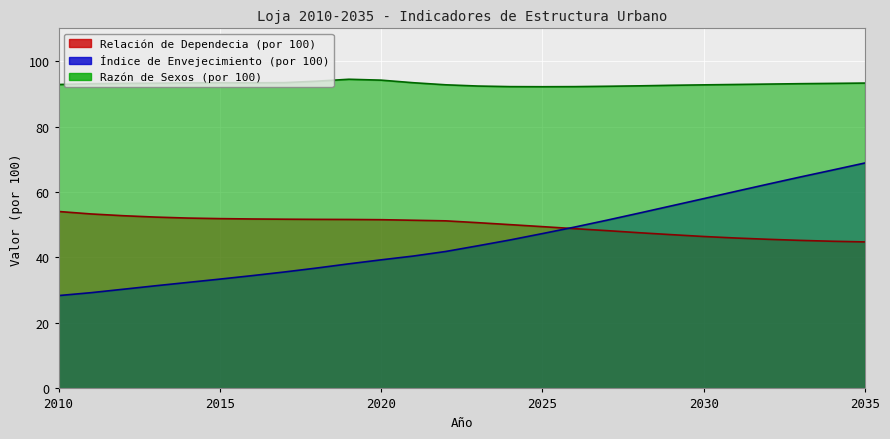

Which category has the lowest value across all series?

2010